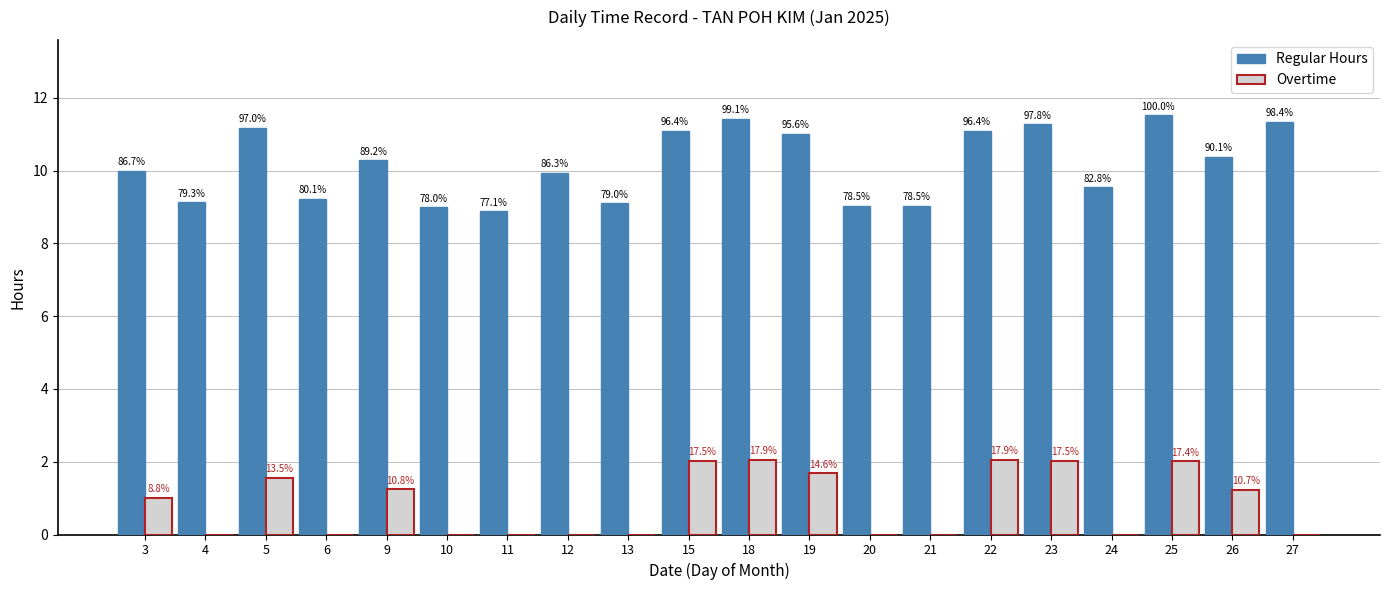

True or false: Regular Hours has a value of 11.4 at 18.

True